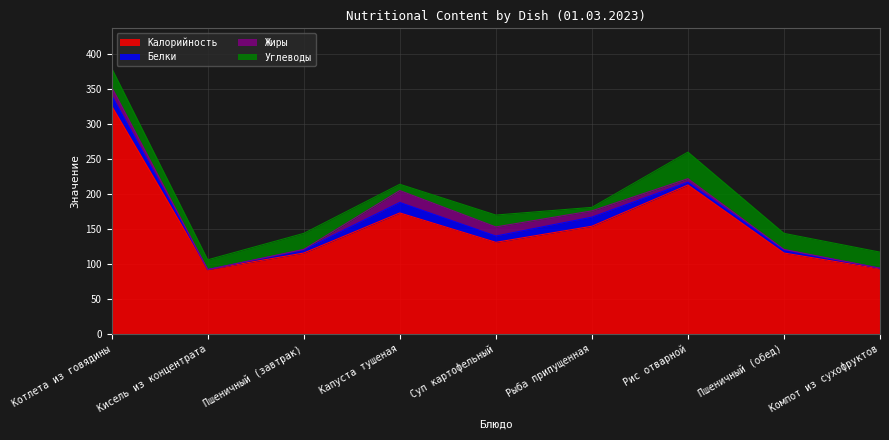

Where does the Калорийность series first go above 131?

Котлета из говядины